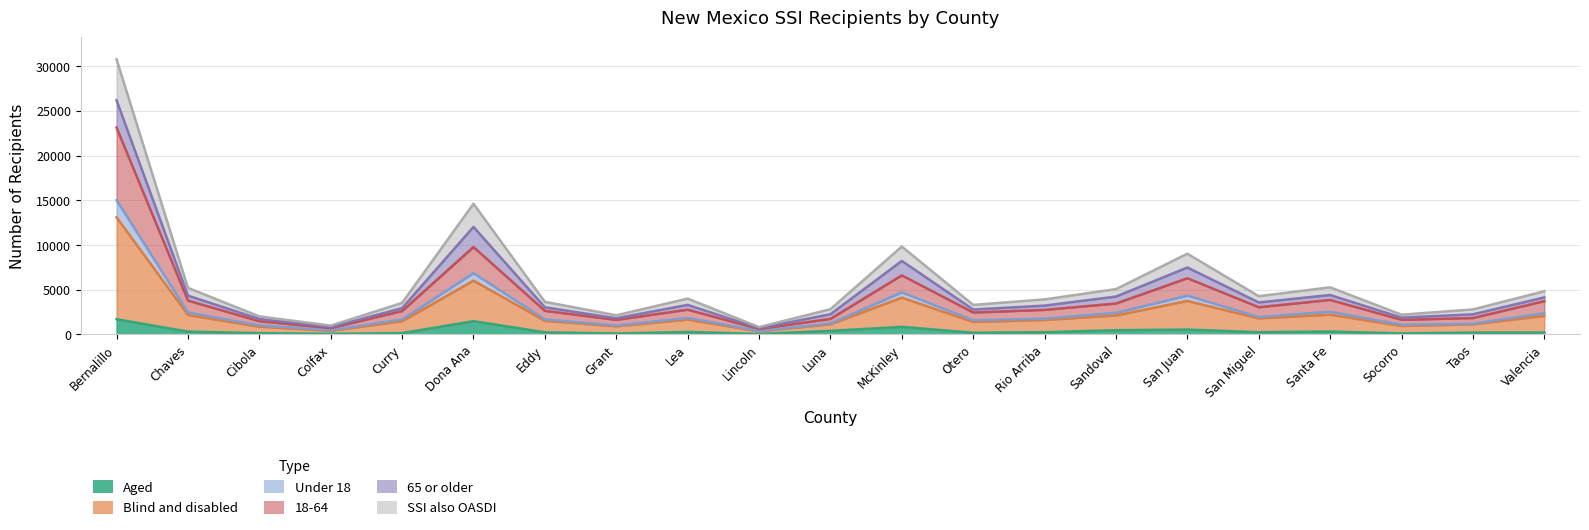

Rank the categories by Blind and disabled value from highest to lowest.

Bernalillo, Dona Ana, McKinley, San Juan, Santa Fe, Chaves, Valencia, Sandoval, San Miguel, Lea, Rio Arriba, Eddy, Curry, Otero, Taos, Luna, Socorro, Grant, Cibola, Colfax, Lincoln